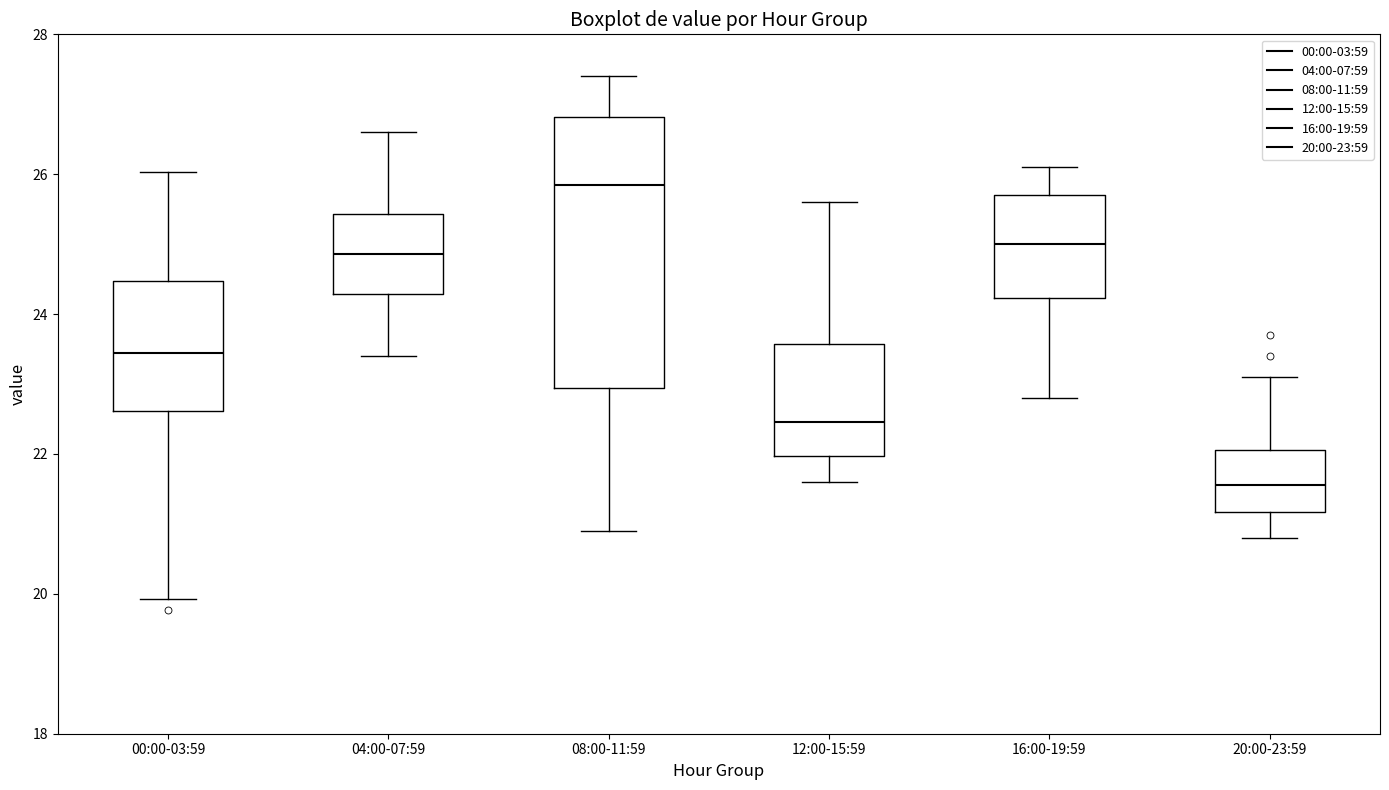

Which box's median line is the lowest?

20:00-23:59